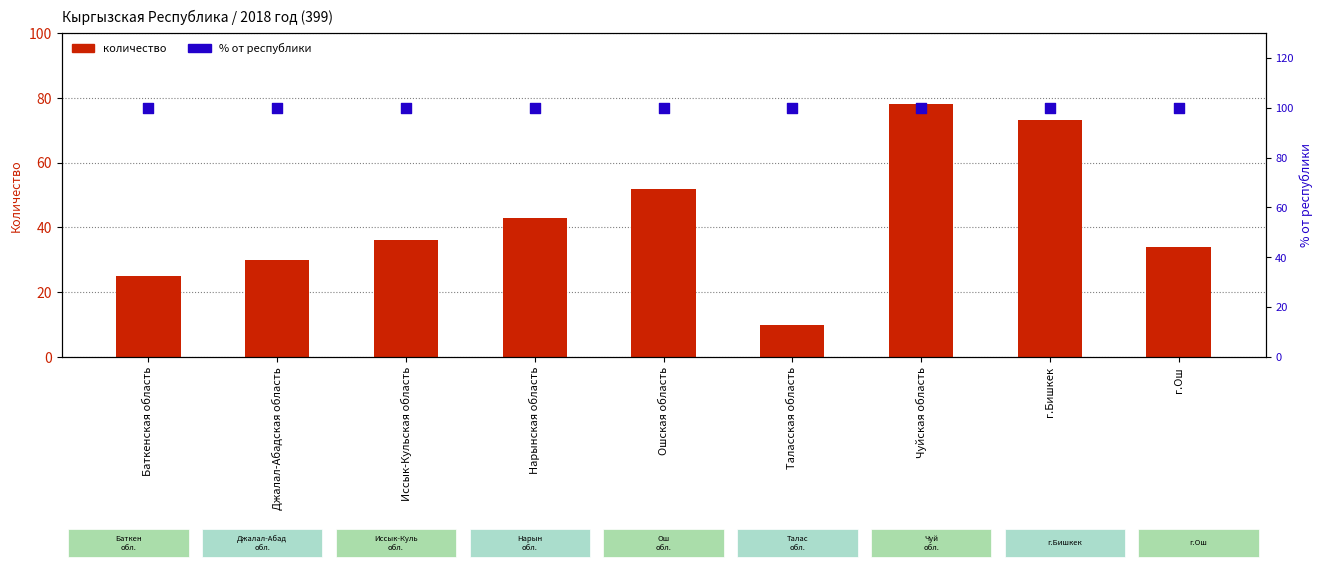

Is the value of % от республики at Джалал-Абадская область greater than the value of 2018 год at Ошская область?

Yes